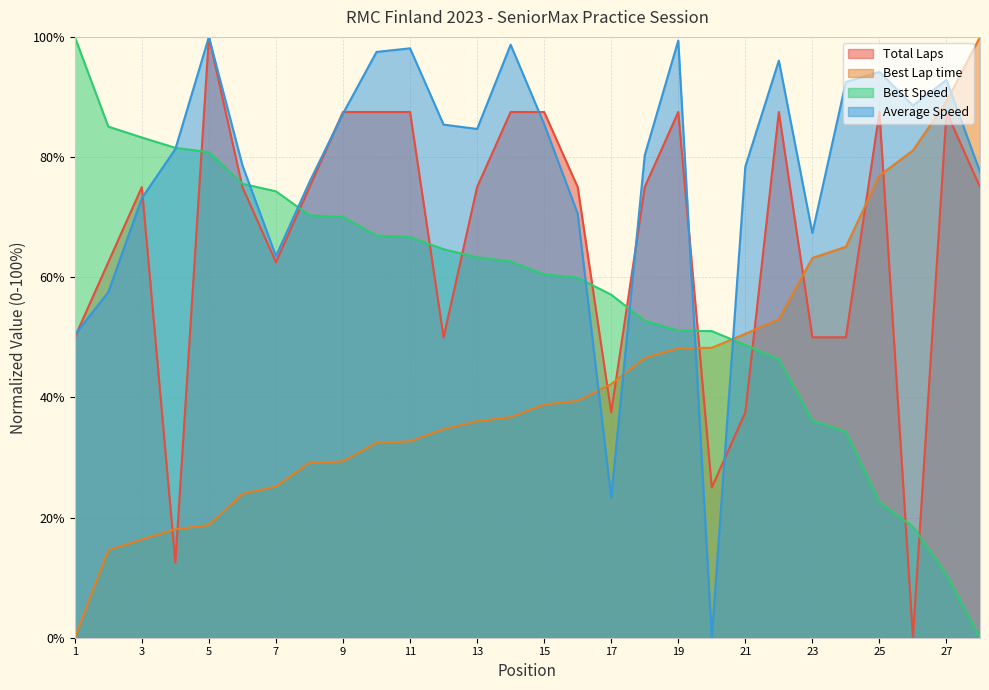

What is the maximum value shown in the chart?

100.0